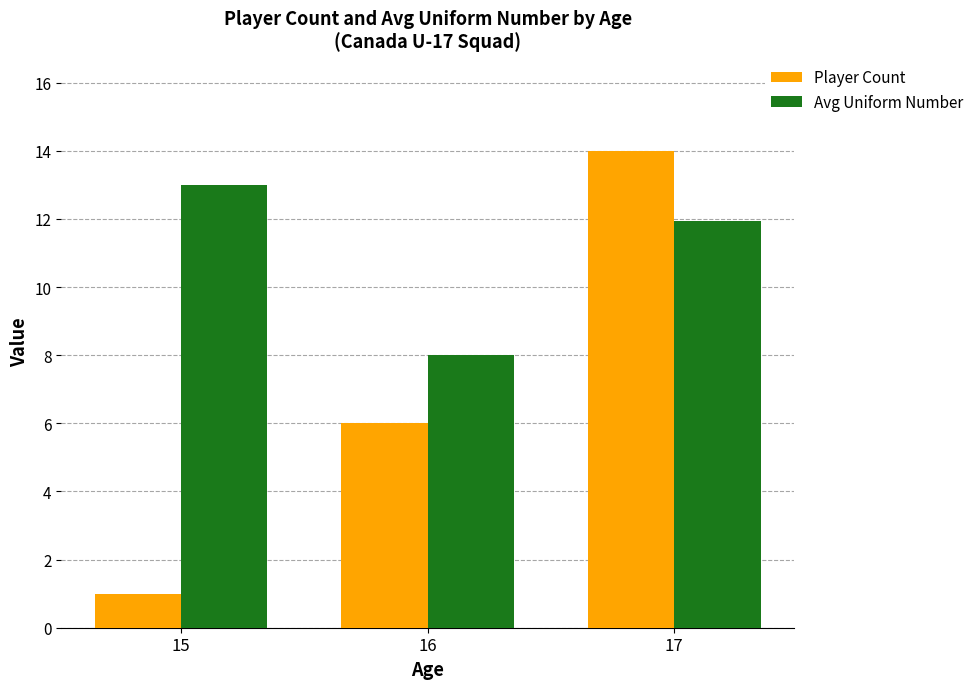

List the series in order of their overall mean, lowest first.

Player Count, Avg Uniform Number